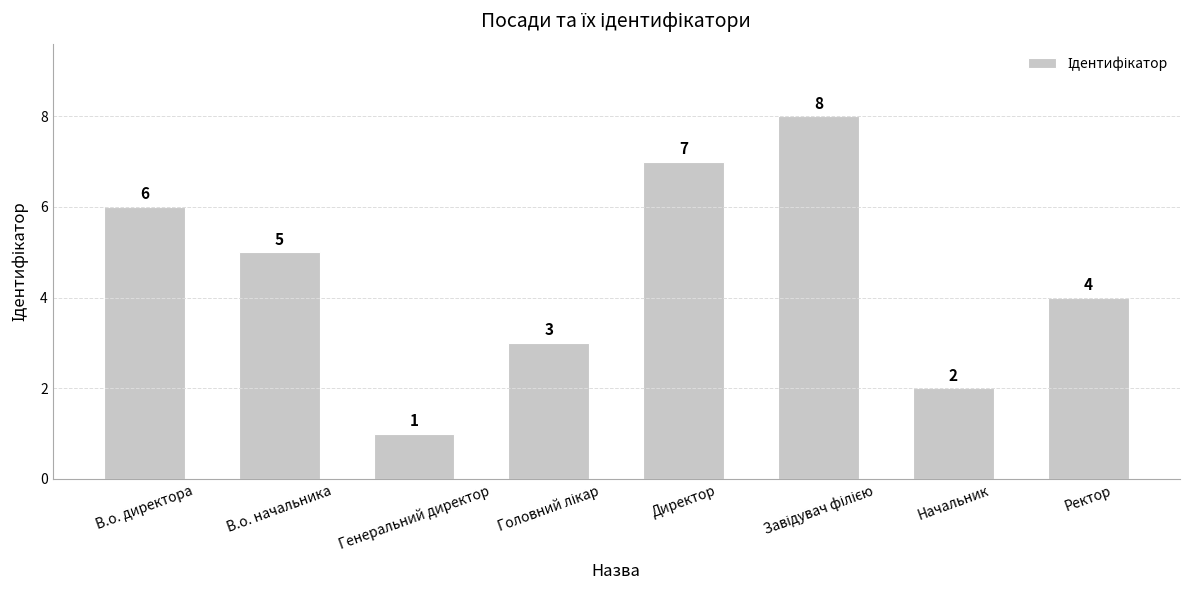

The chart shows a value of 0 at Начальник. True or false?

False